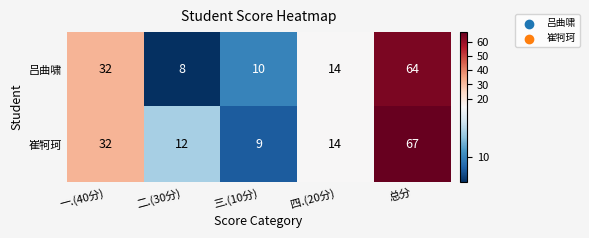

Reading left to right, extract all data points from this chart.

吕曲啸: 32	8	10	14	64
崔牱珂: 32	12	9	14	67